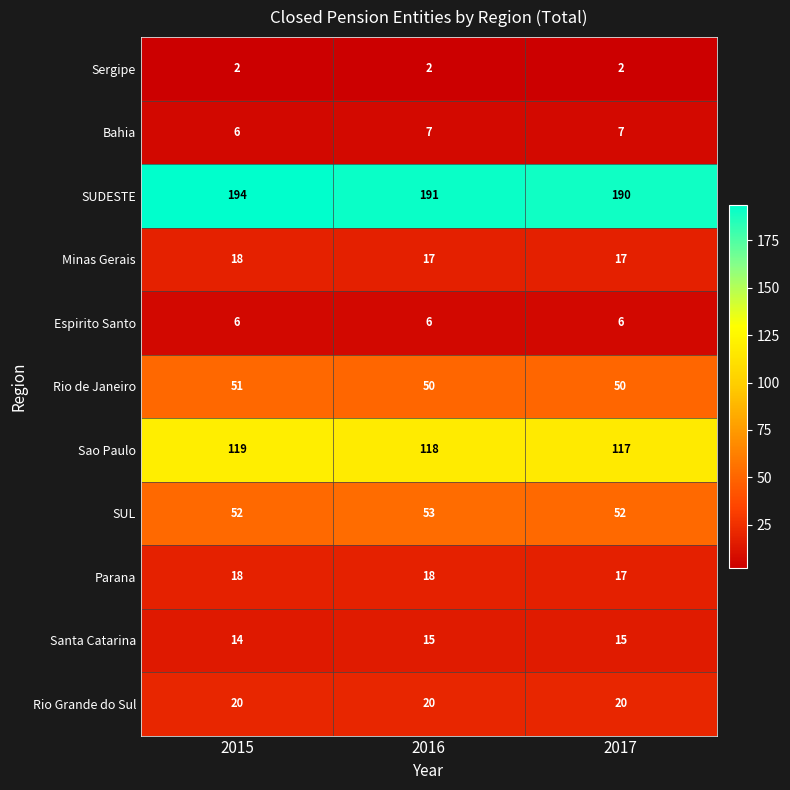

Which series has the widest spread of values?

SUDESTE